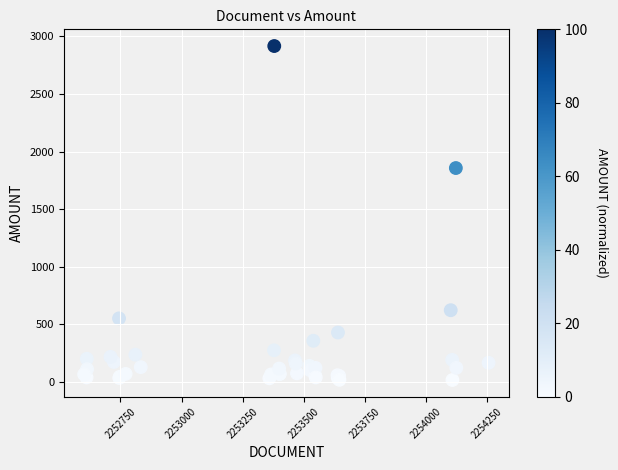

What Y value in the scatter plot is closest to 1467?

1857.7